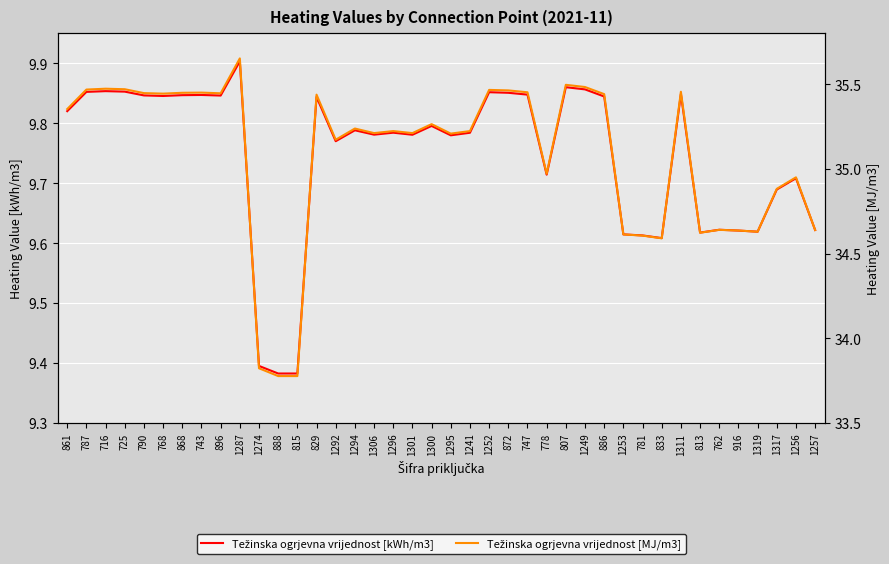

True or false: kWh/m3 and MJ/m3 (right scale) intersect in this chart.

False